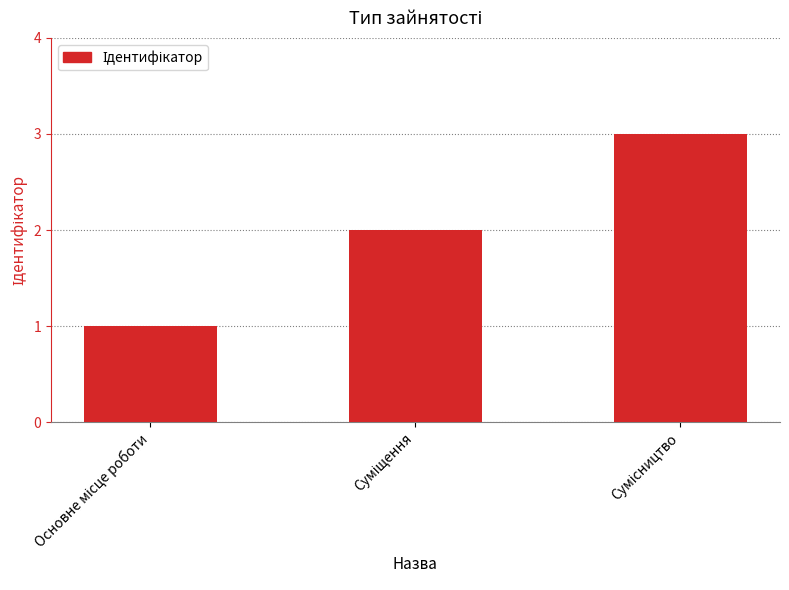

What is the greatest value displayed?

3